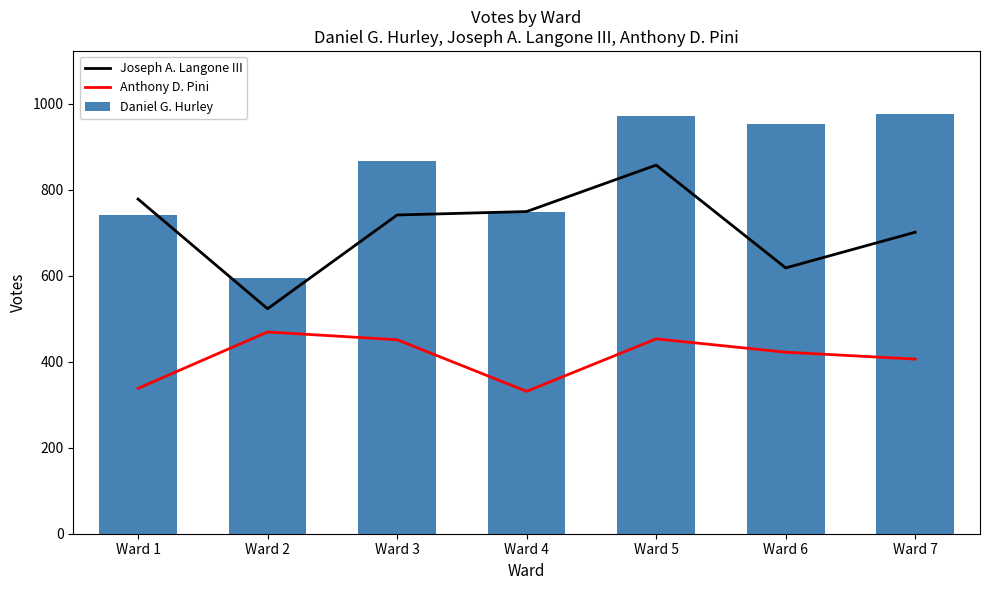

What is the average value of the Daniel G. Hurley series?

836